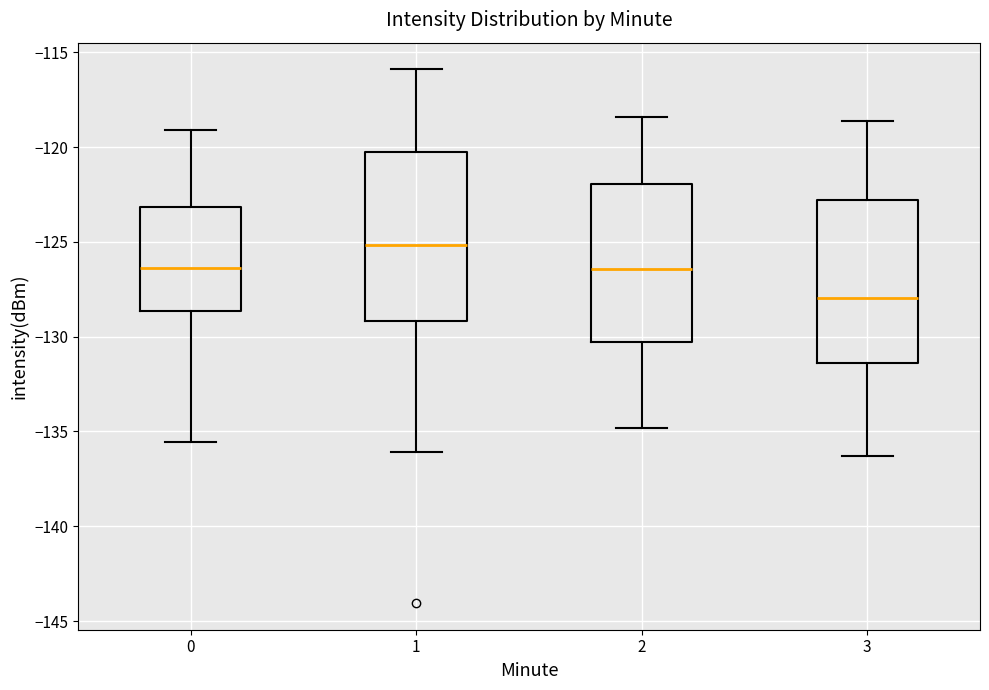

Reading left to right, read every box against the y-axis: the position of its median line, the range the box covers, and the ends of its whiskers. The values are not printed on the chart, so give them approximately, as read against the axis.

0: median -126.5, box -128.5 to -123.0, whiskers -135.5 to -119.0
1: median -125.0, box -129.0 to -120.5, whiskers -136.0 to -116.0
2: median -126.5, box -130.5 to -122.0, whiskers -135.0 to -118.5
3: median -128.0, box -131.5 to -123.0, whiskers -136.5 to -118.5